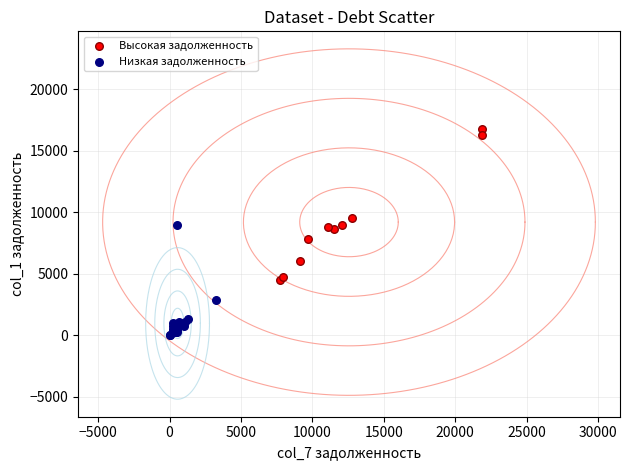

Which series reaches the maximum Y coordinate?

Высокая задолженность